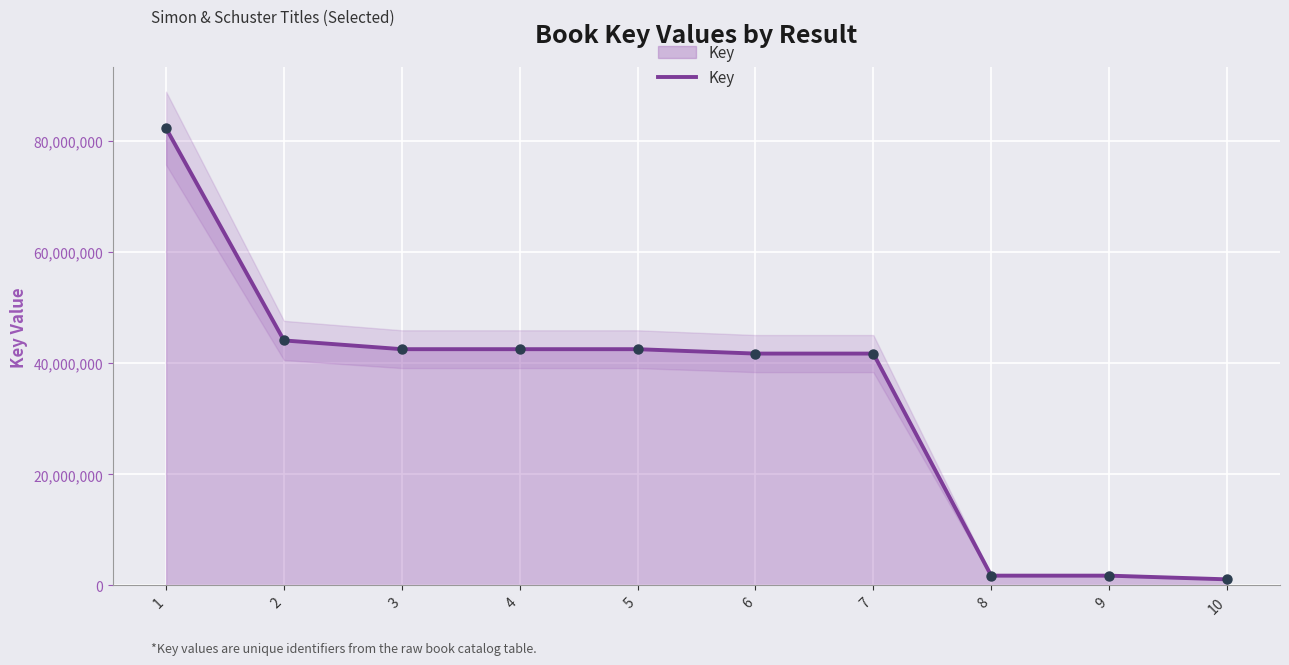

Which has a higher value, 10 or 3?

3